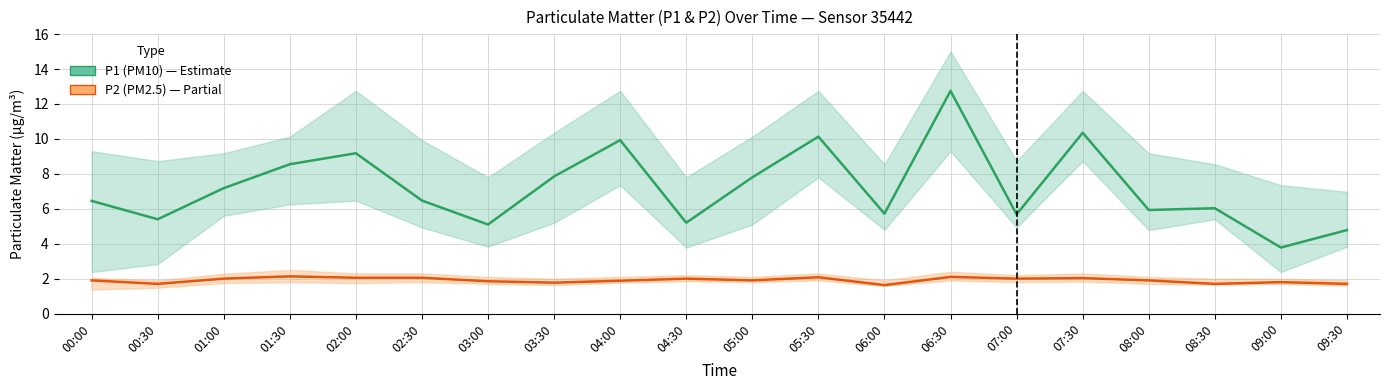

Reading left to right, transcribe all the data shown in this chart.

P1 (PM10): 00:00=6.5	00:30=5.4	01:00=7.2	01:30=8.6	02:00=9.2	02:30=6.5	03:00=5.1	03:30=7.8	04:00=9.9	04:30=5.2	05:00=7.8	05:30=10.1	06:00=5.7	06:30=12.8	07:00=5.7	07:30=10.3	08:00=5.9	08:30=6.0	09:00=3.8	09:30=4.8
P2 (PM2.5): 00:00=1.9	00:30=1.7	01:00=2.0	01:30=2.1	02:00=2.0	02:30=2.0	03:00=1.9	03:30=1.8	04:00=1.9	04:30=2.0	05:00=1.9	05:30=2.1	06:00=1.6	06:30=2.1	07:00=2.0	07:30=2.0	08:00=1.9	08:30=1.7	09:00=1.8	09:30=1.7